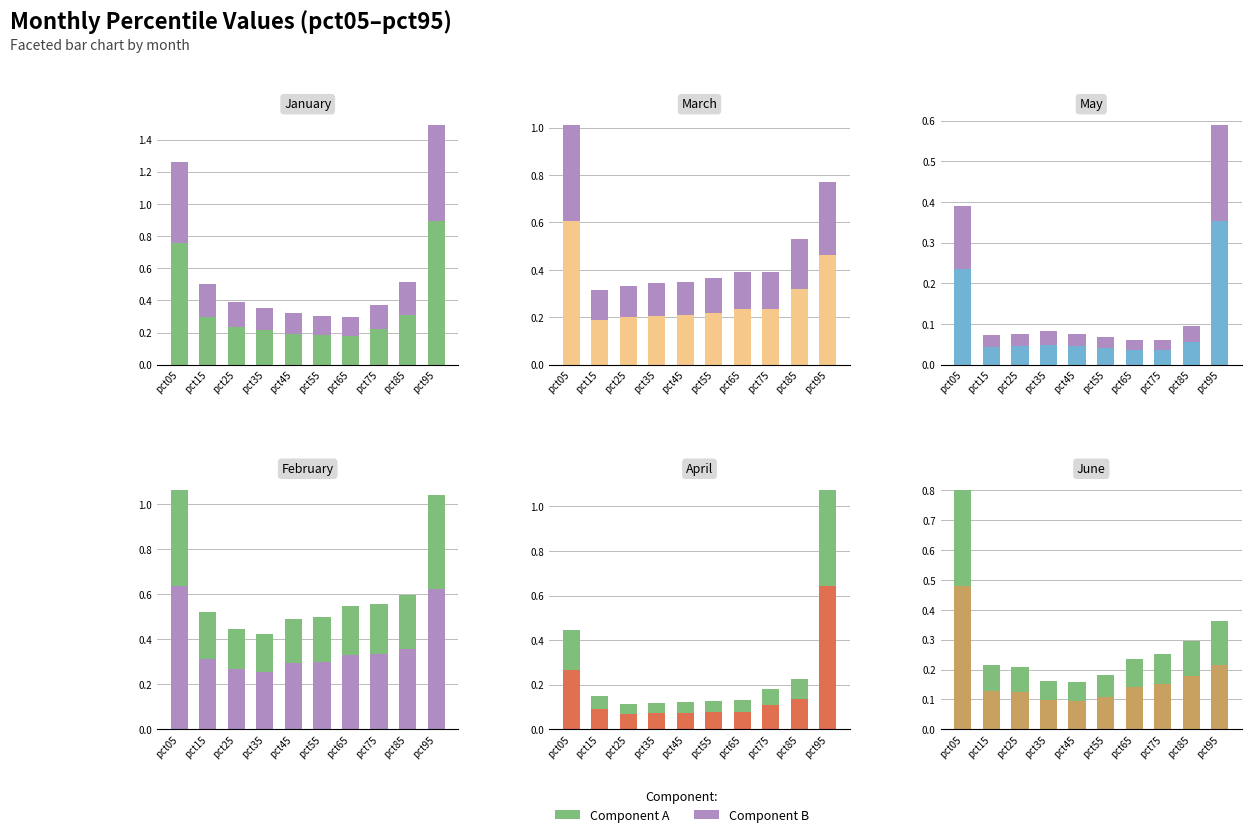

List the labels in order of Jan value, smallest first.

pct65, pct55, pct45, pct35, pct75, pct25, pct15, pct85, pct05, pct95